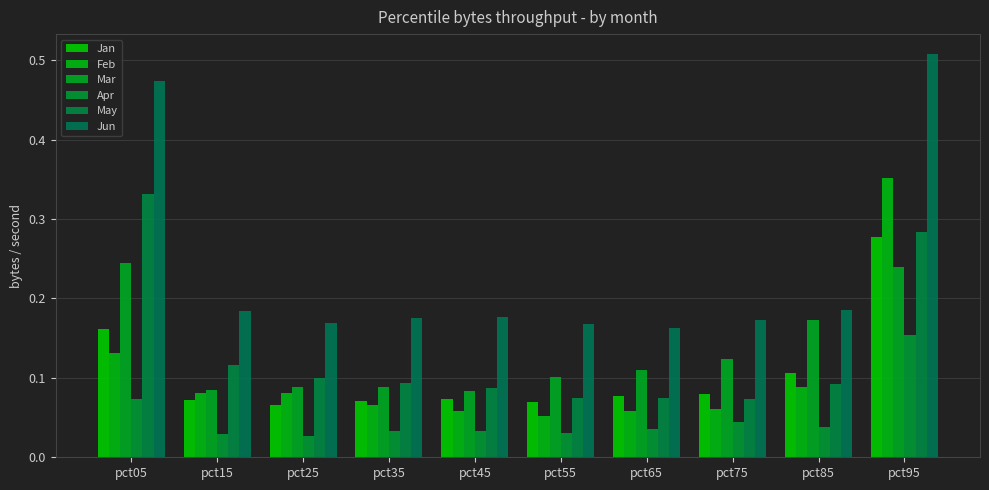

At which label is Mar closest to 0?

pct45